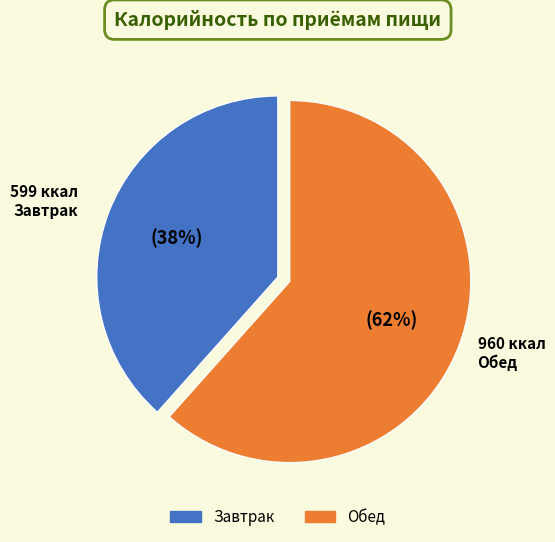

To the nearest percent, what is the average slice percentage?

50%